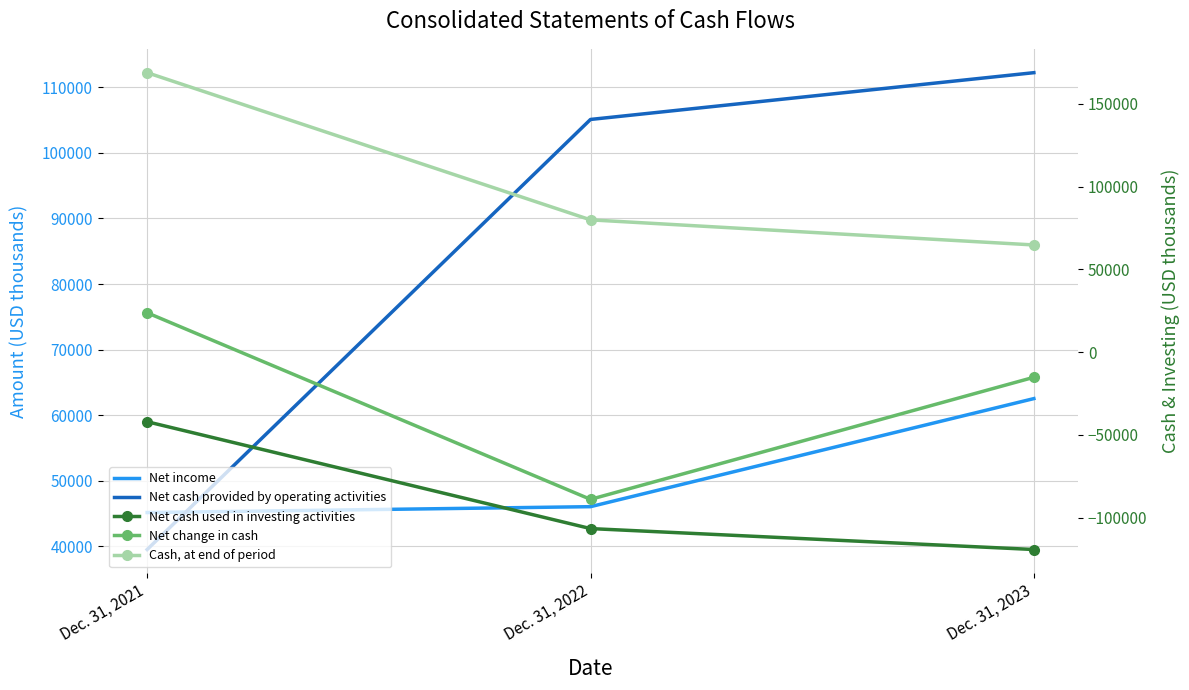

Rank the categories by Cash, at end of period value from highest to lowest.

Dec. 31, 2021, Dec. 31, 2022, Dec. 31, 2023